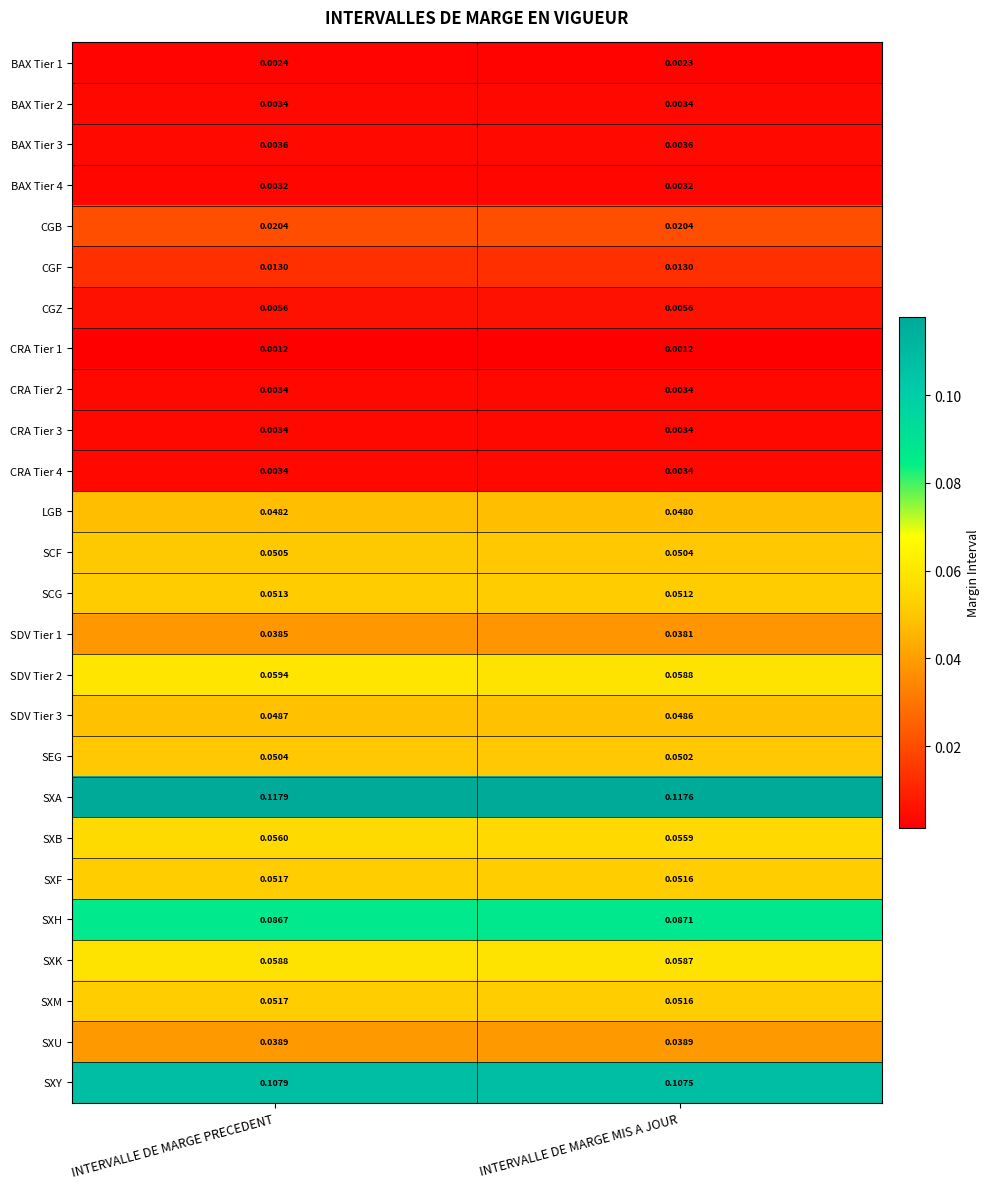

At which label is SCG closest to 0?

INTERVALLE DE MARGE MIS A JOUR